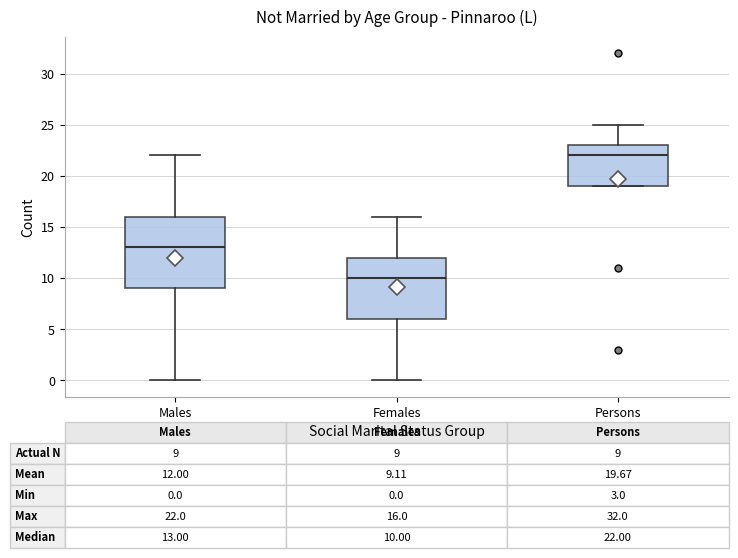

Which box is the tallest, from its lower edge to its upper edge?

Males